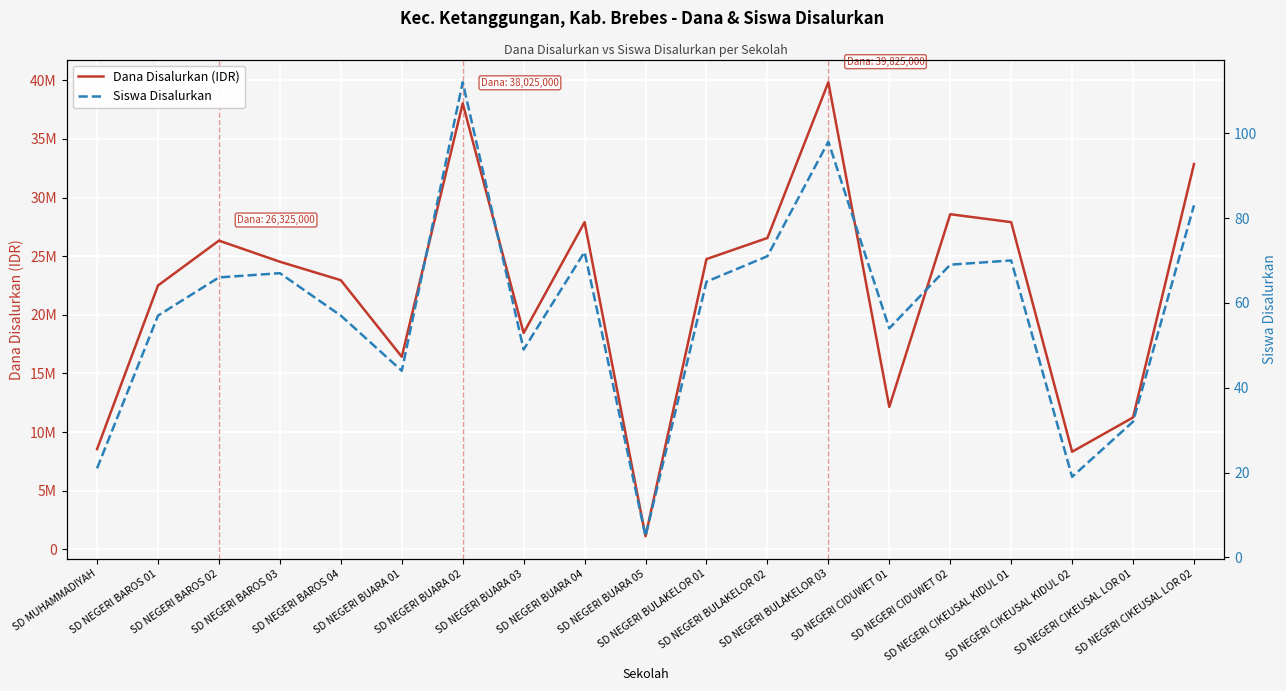

True or false: Siswa Disalurkan has a value of 118 at SD NEGERI BAROS 02.

False